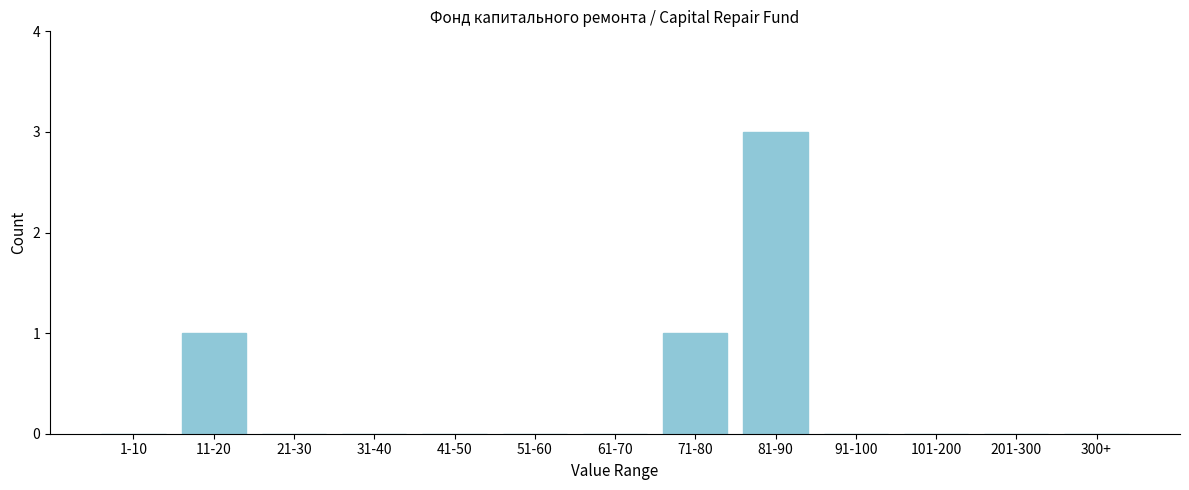

Reading left to right, what are all the values shown in this chart?

1-10=0	11-20=1	21-30=0	31-40=0	41-50=0	51-60=0	61-70=0	71-80=1	81-90=3	91-100=0	101-200=0	201-300=0	300+=0